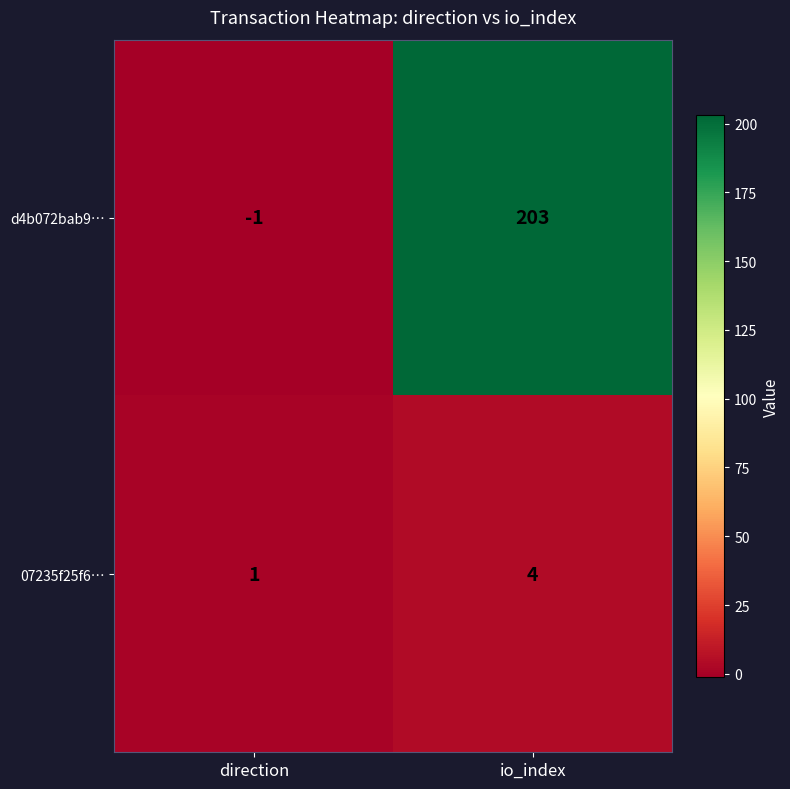

Between direction and io_index, which series saw the biggest shift?

d4b072bab9…